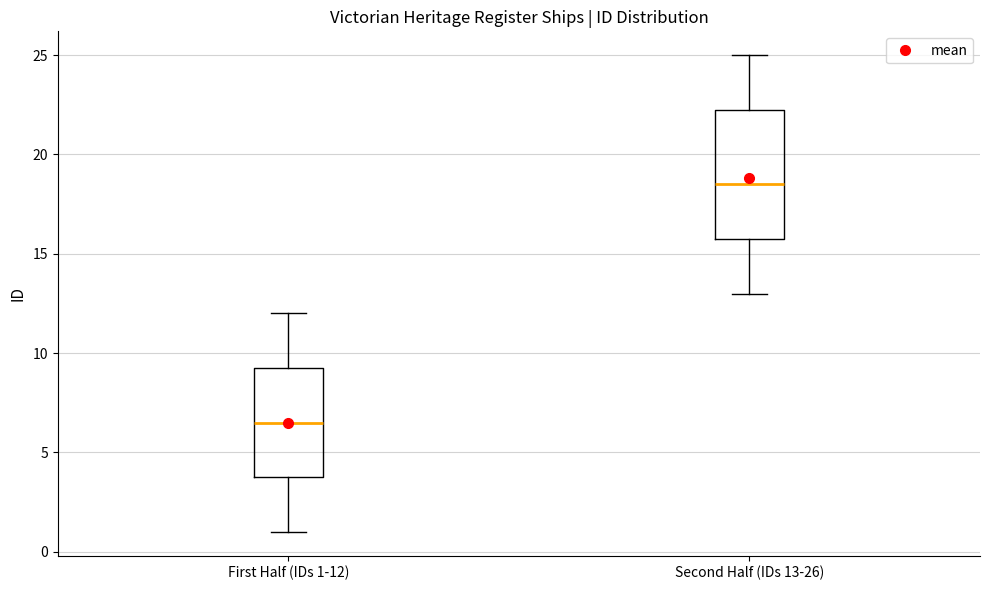

Reading left to right, read every box against the y-axis: the position of its median line, the range the box covers, and the ends of its whiskers. The values are not printed on the chart, so give them approximately, as read against the axis.

First Half (IDs 1-12): median 6.5, box 4.0 to 9.5, whiskers 1.0 to 12.0
Second Half (IDs 13-26): median 18.5, box 16.0 to 22.5, whiskers 13.0 to 25.0